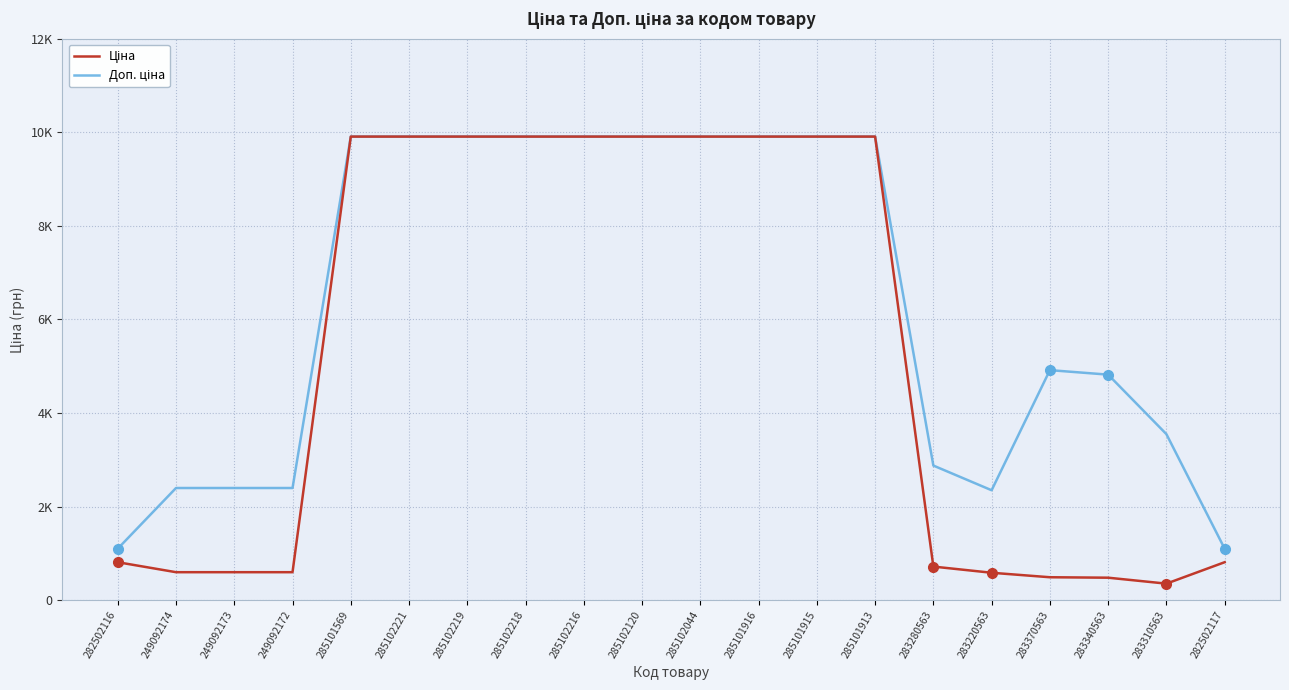

In Ціна, how many points are lower than both neighbors (excluding endpoints)?

1